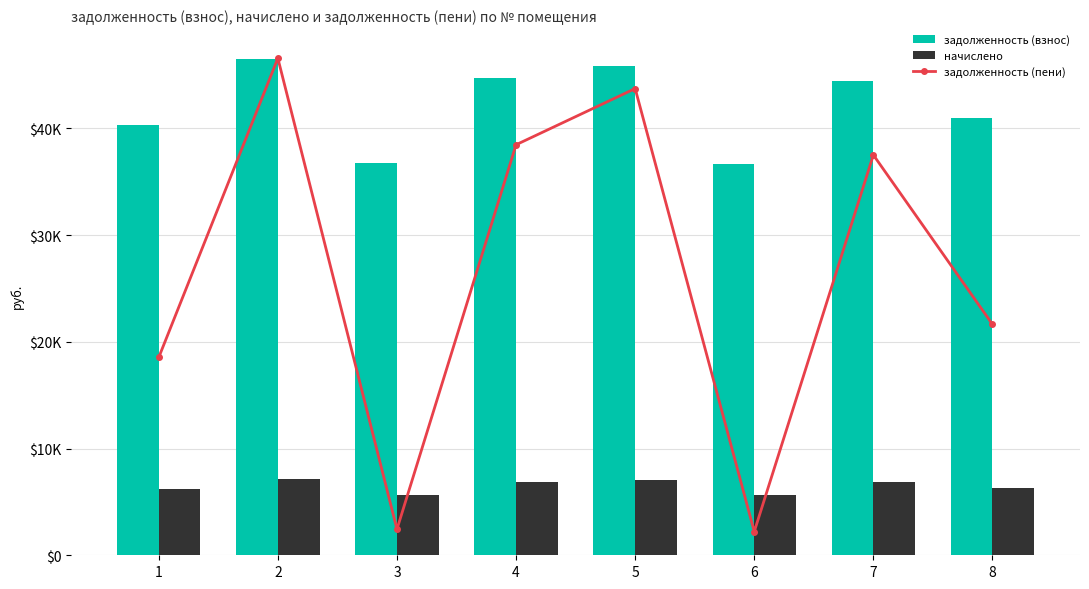

Where does the задолженность (пени) series first go above 46199?

2